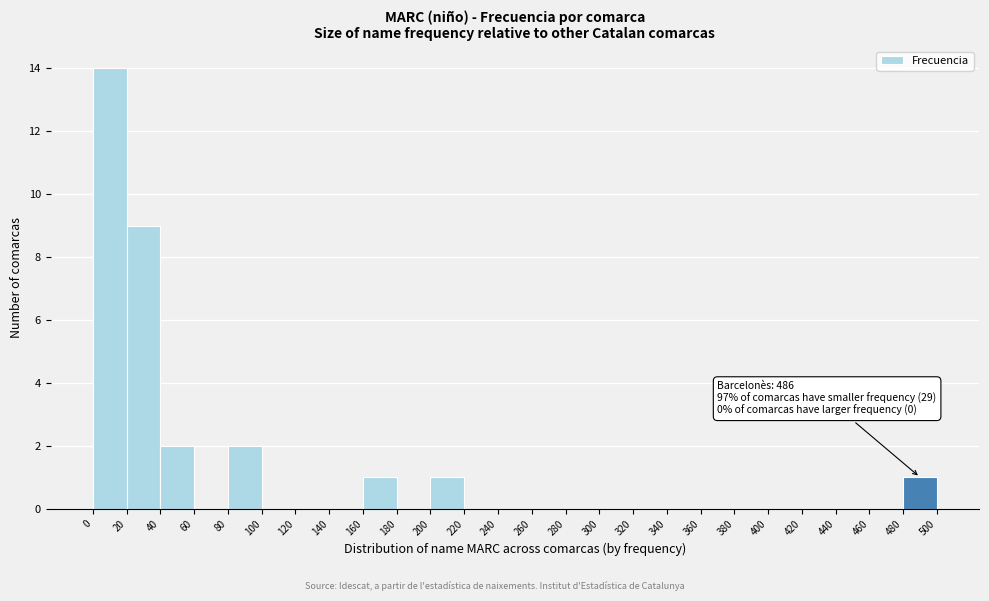

Which range on the x-axis has the tallest bar?

0 to 20